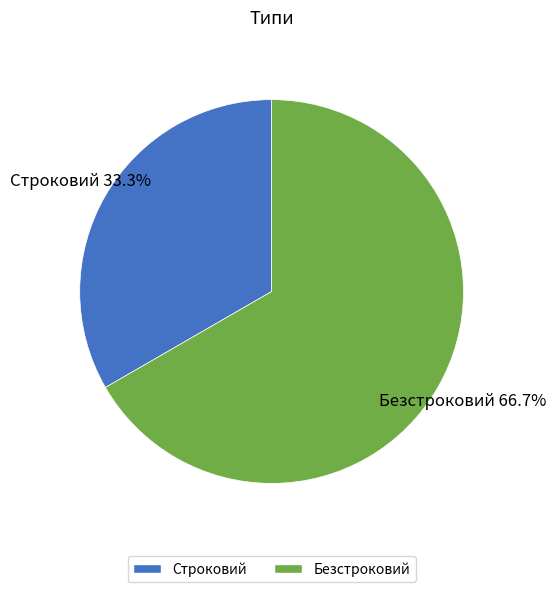

Count the number of slices in the pie.

2